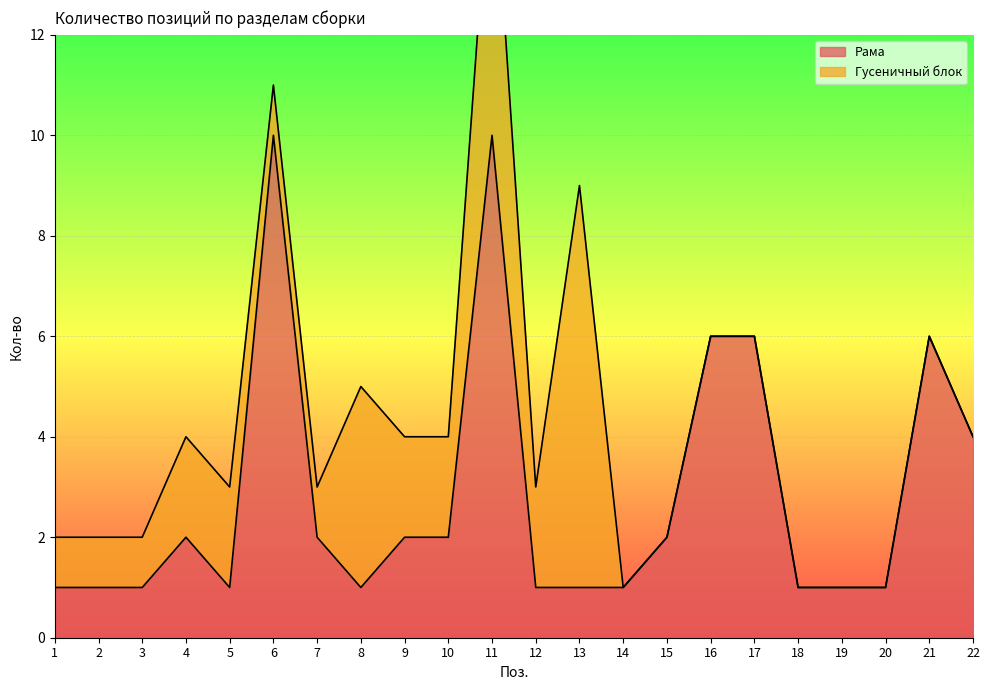

What is the difference between the second highest and second lowest values?

9